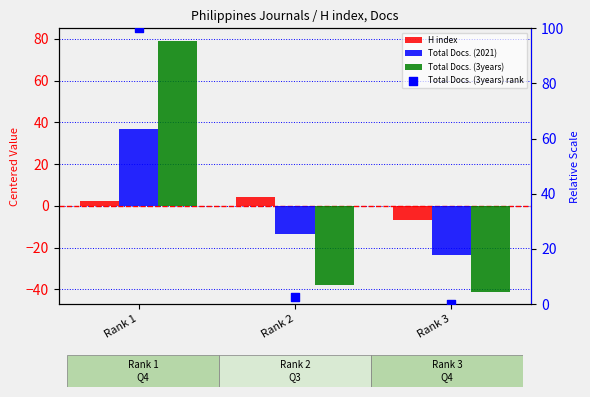

Is the value of Total Docs. (3years) at Rank 3 greater than the value of Total Docs. (3years) rank at Rank 3?

No